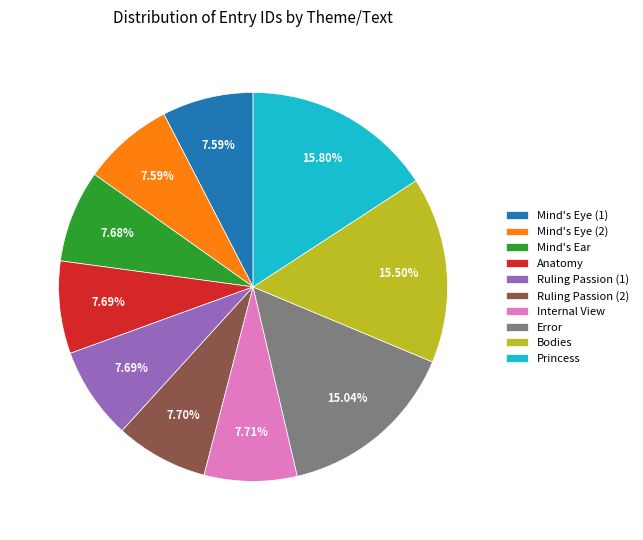

Do Mind's Eye (2) and Bodies together represent more than half of the pie?

No